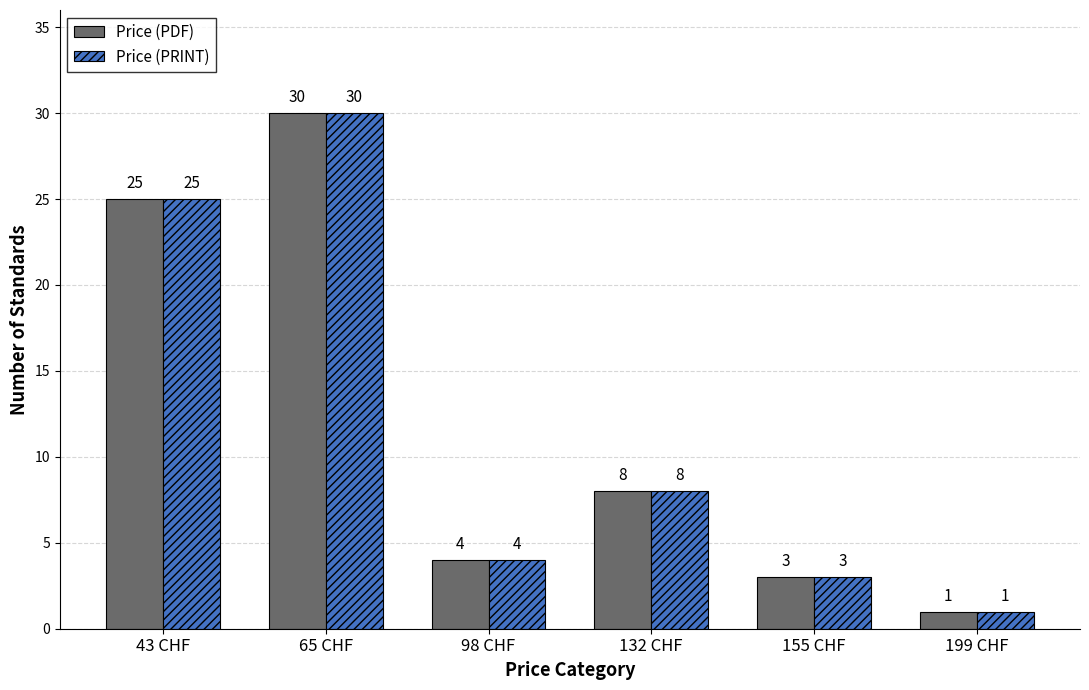

What position from the left is 132 CHF?

4